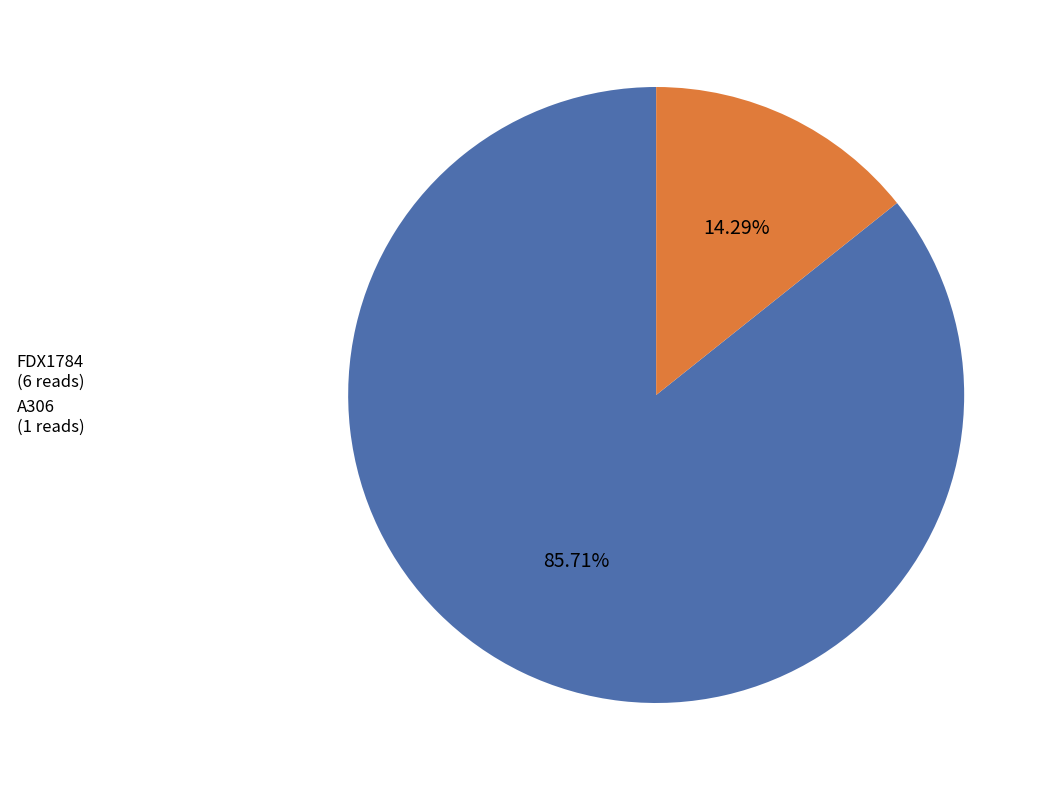

How many slices are in this pie chart?

2